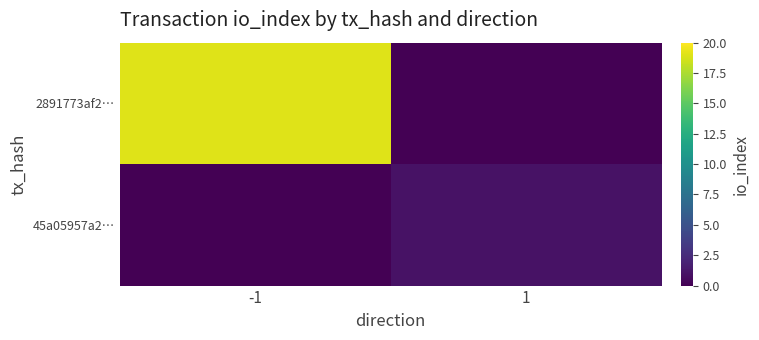

At how many categories does at least one series exceed 13?

1